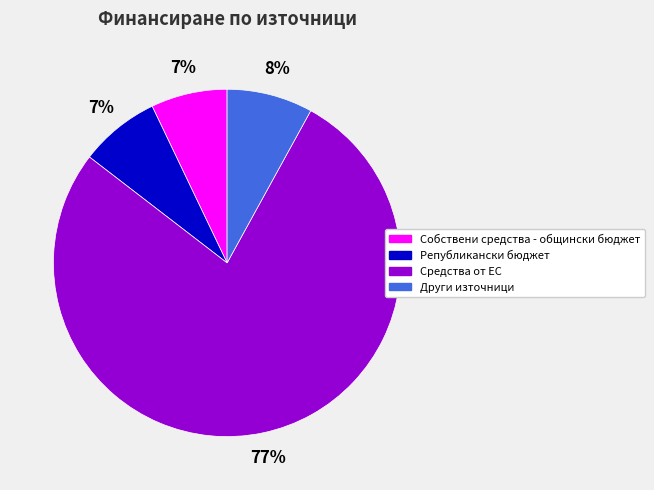

What is the largest slice in the pie chart?

Средства от ЕС